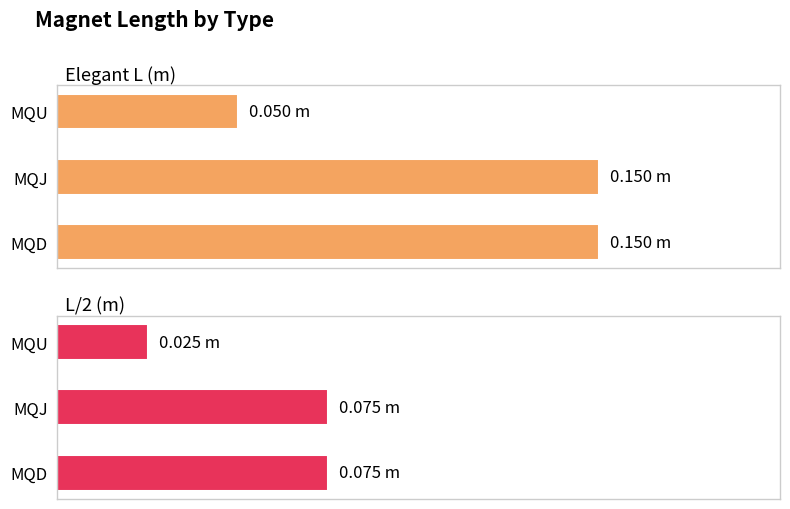

What is the sum of all L/2 (m) values?

0.2